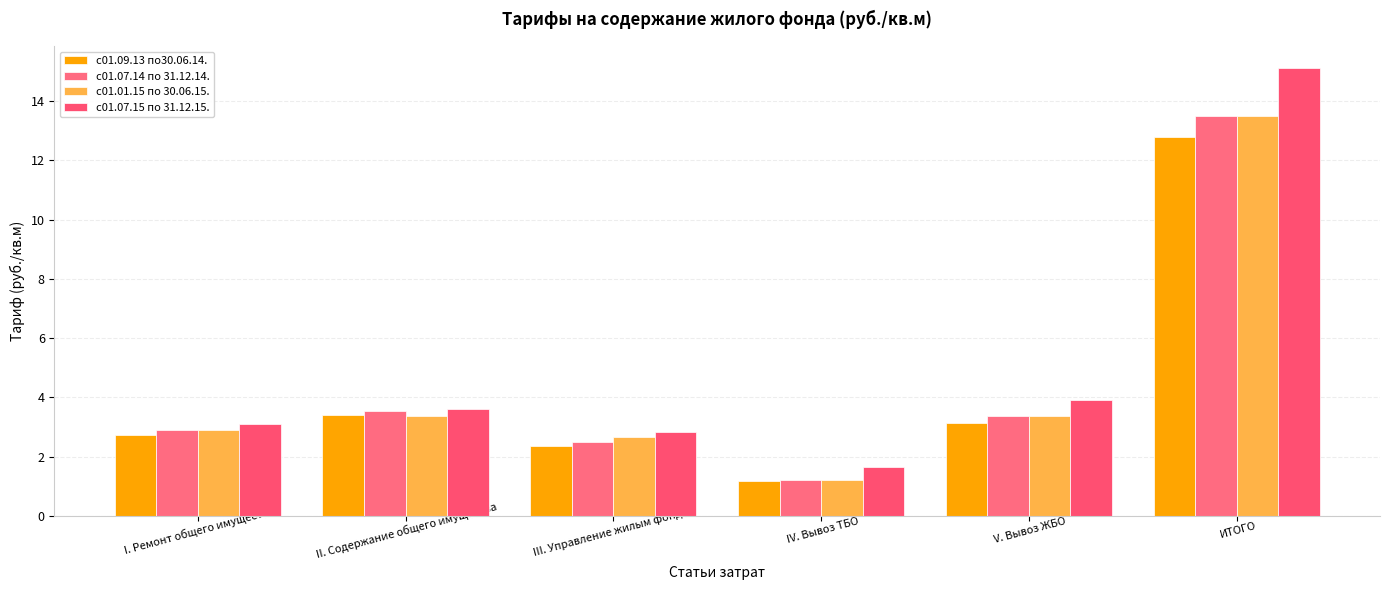

What is the label of the 2nd bar from the right?

V. Вывоз ЖБО